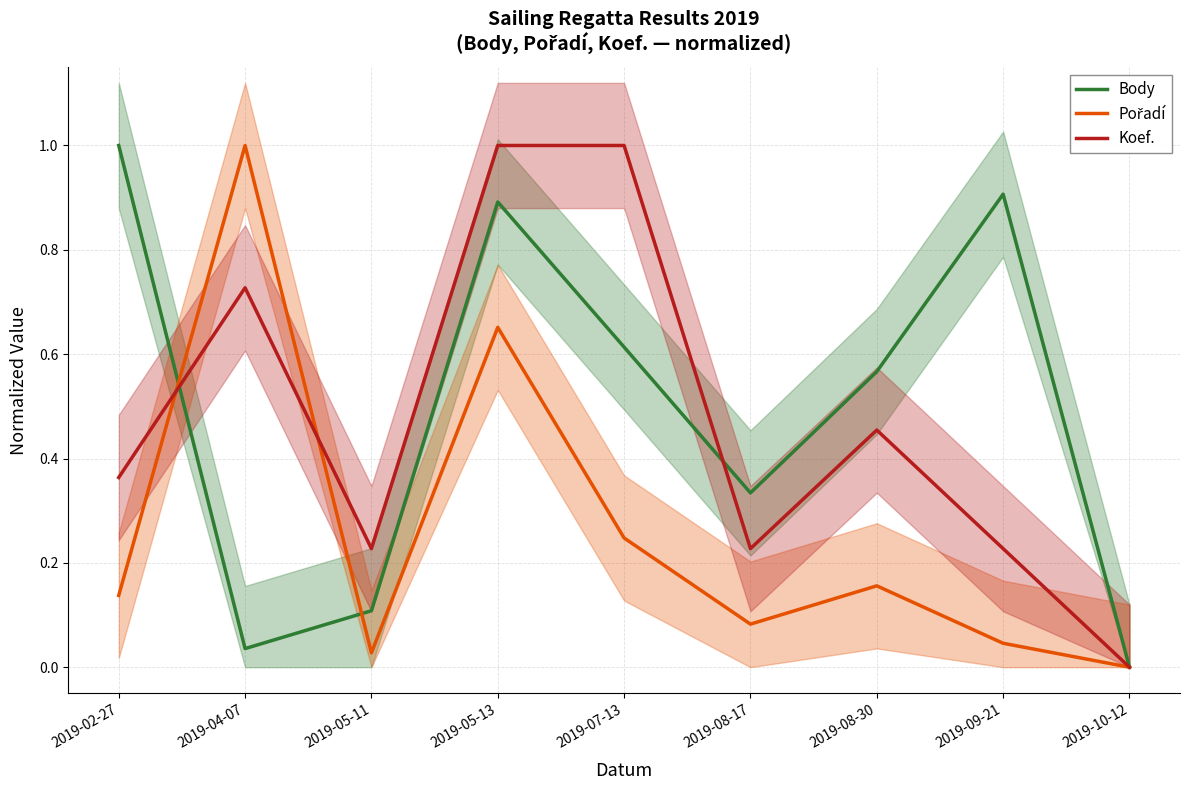

How many Koef. values are between 0 and 1?

9